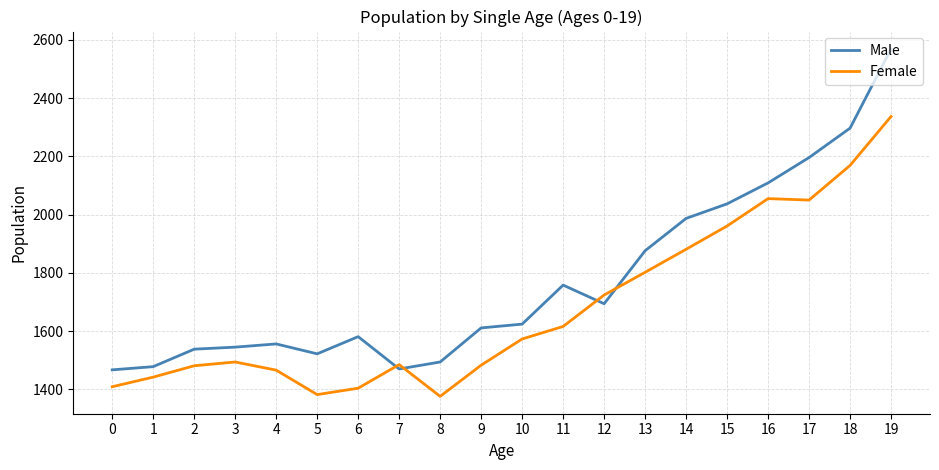

What is the average value of the Male series?

1770